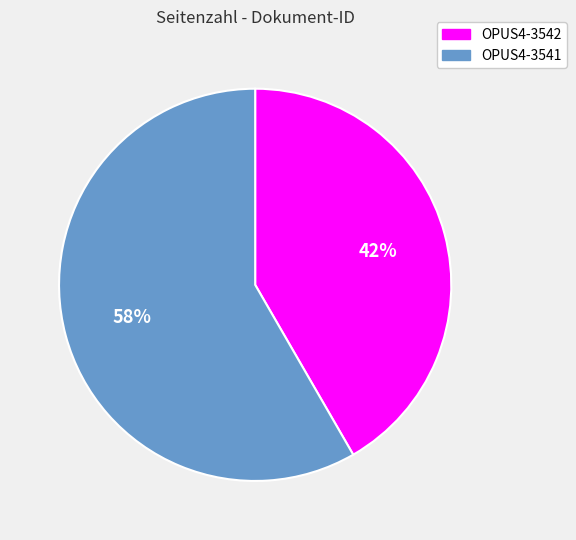

Approximately how many times larger is the value at OPUS4-3541 compared to OPUS4-3542?

1.4